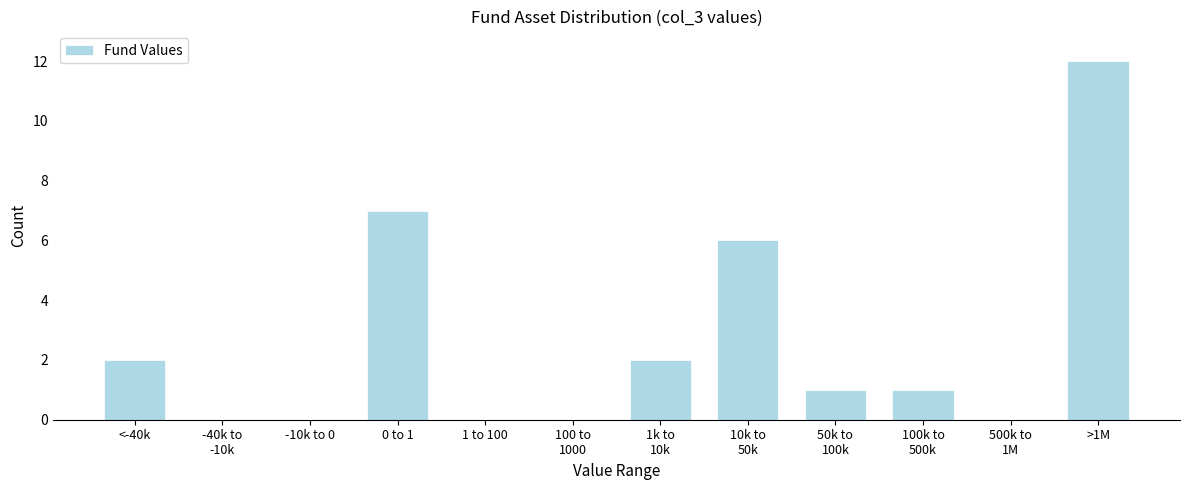

At which category does the chart reach its peak across all series?

>1M